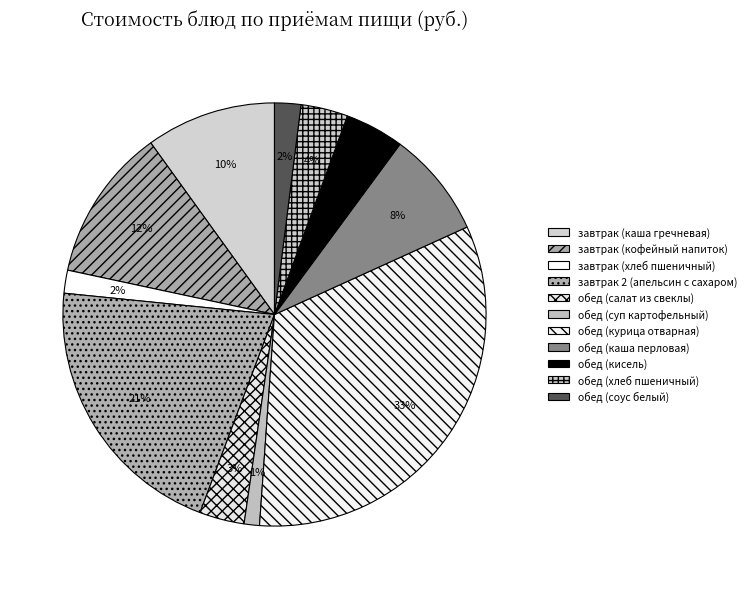

What is the smallest slice in the pie chart?

обед (суп картофельный)